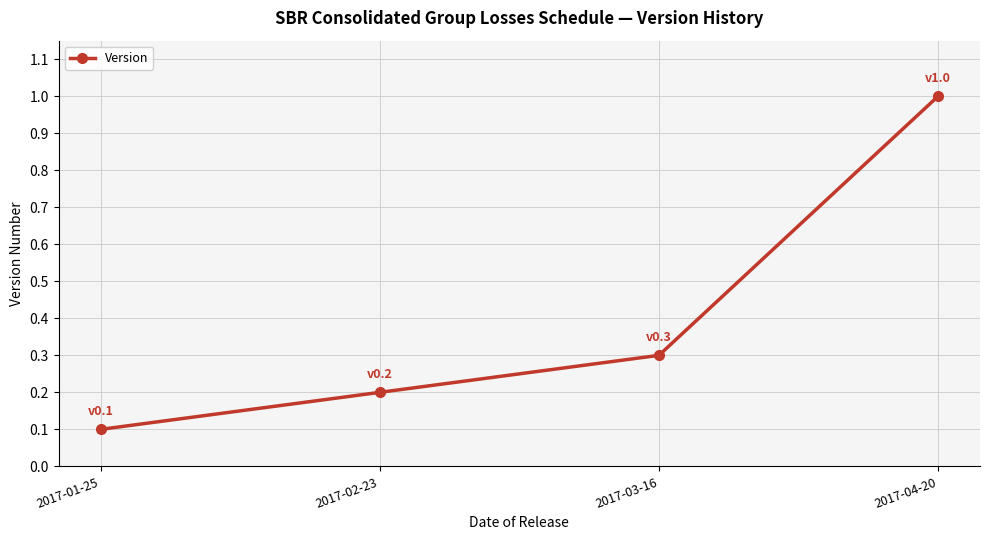

Rank the categories by value from highest to lowest.

2017-04-20, 2017-03-16, 2017-02-23, 2017-01-25